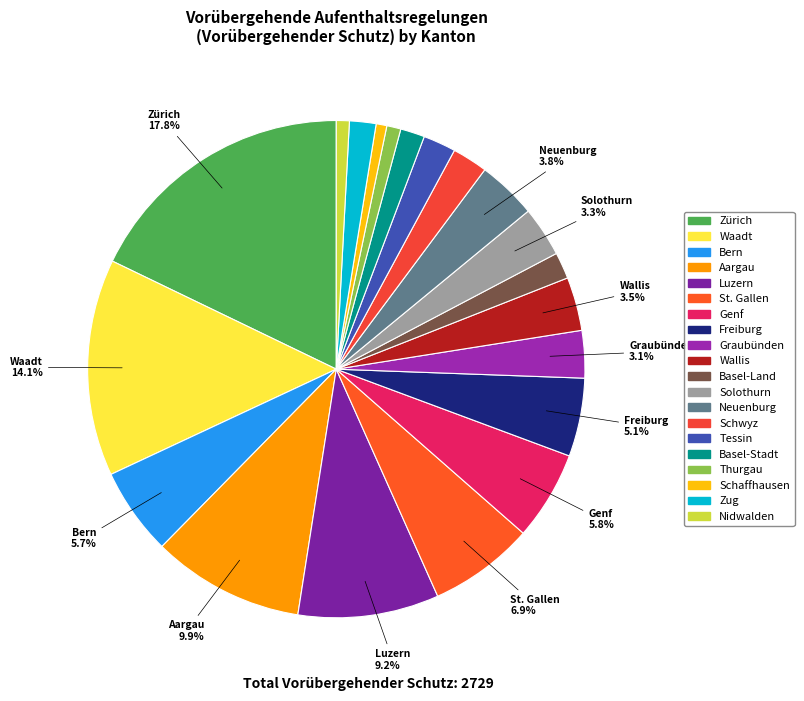

To the nearest percent, what is the difference between the largest and smallest slice percentages?

17%